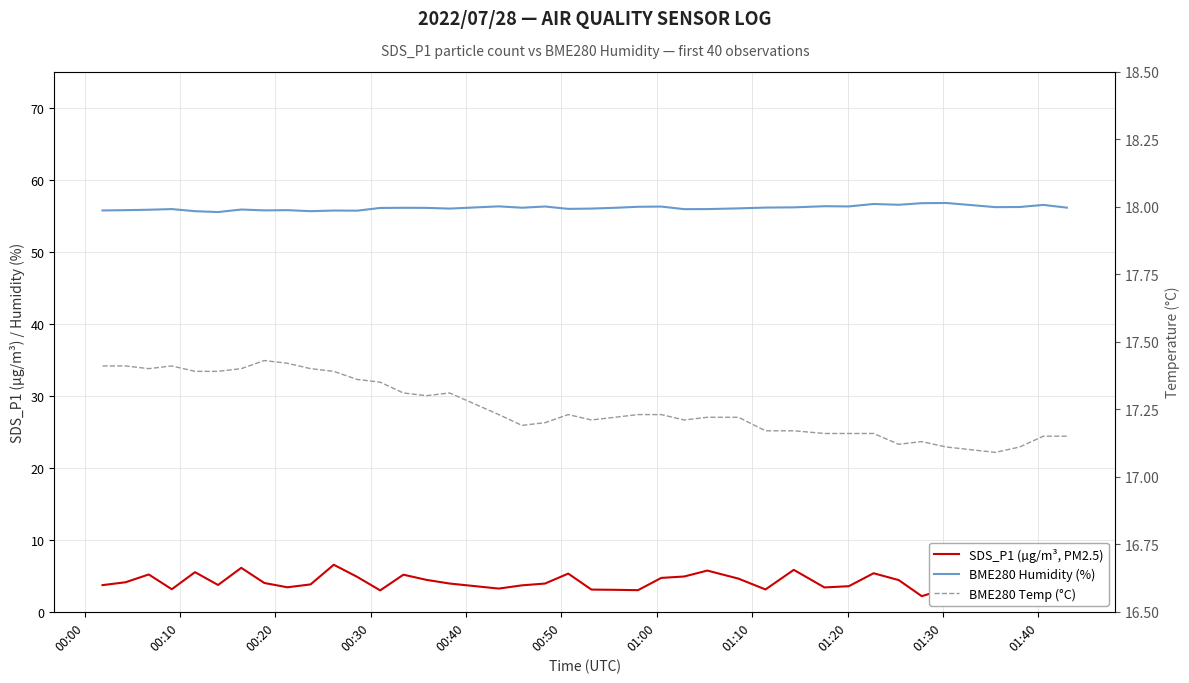

What is the difference between the maximum and minimum values in the BME280 Temp (°C) series?

0.3